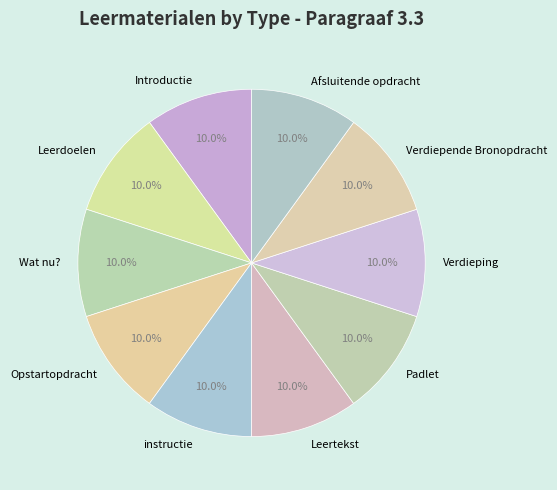

Is there a majority slice in this chart?

No